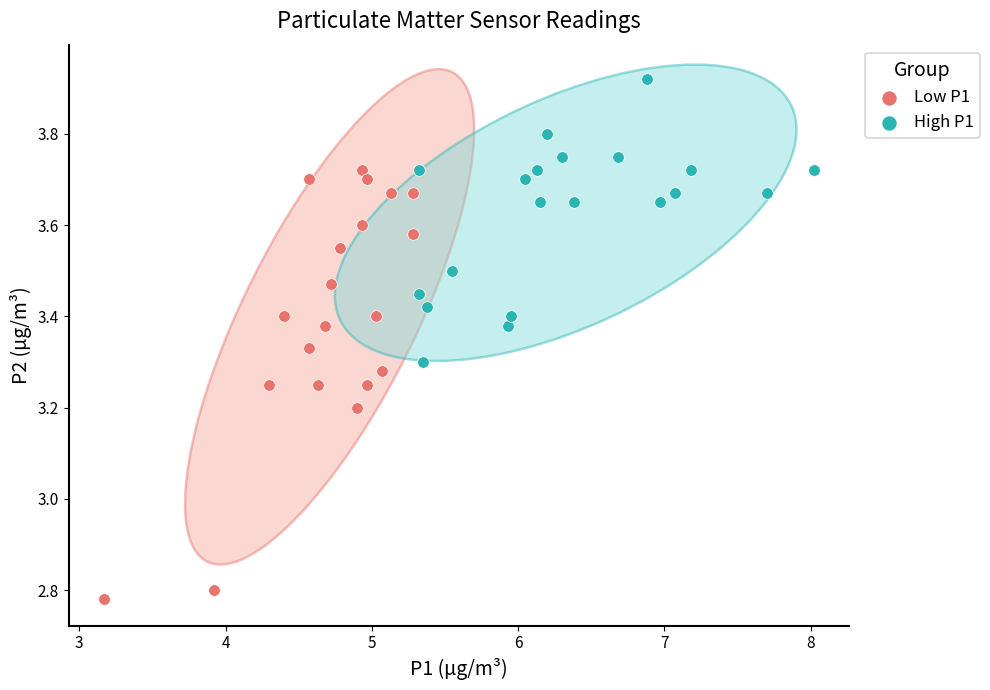

Which series reaches the minimum Y coordinate?

Low P1